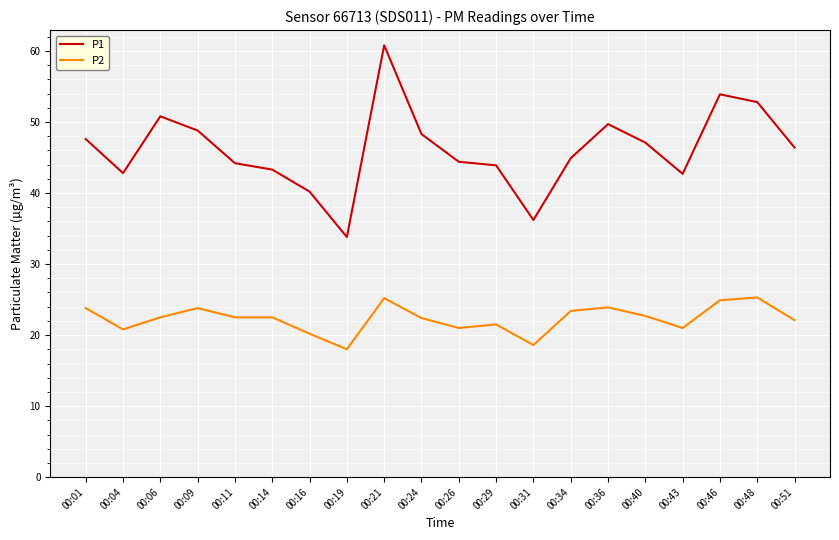

What is the difference between the maximum and minimum values in the P1 series?

27.0